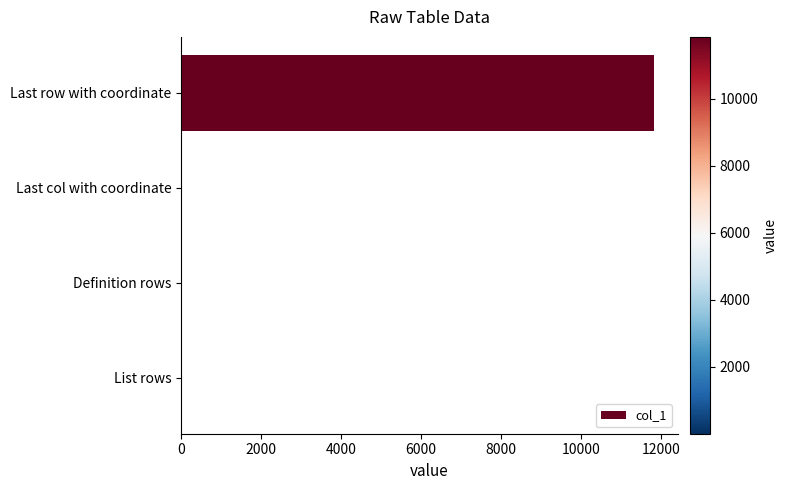

Which label corresponds to the largest value in the chart?

Last row with coordinate